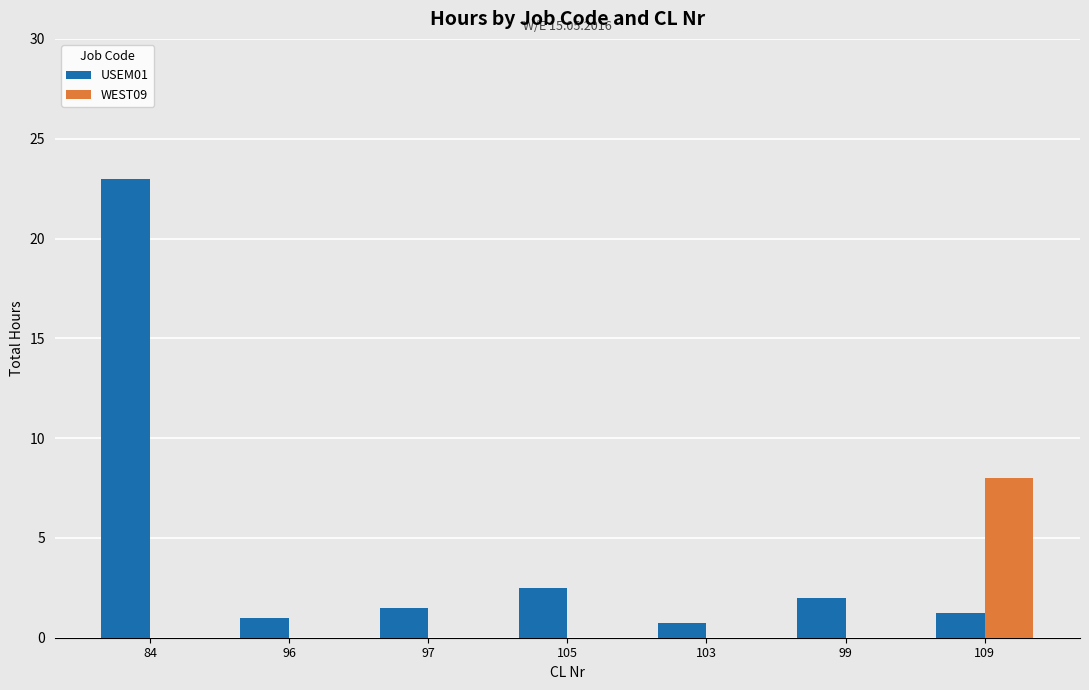

What is the approximate value of USEM01 at 105?

2.5